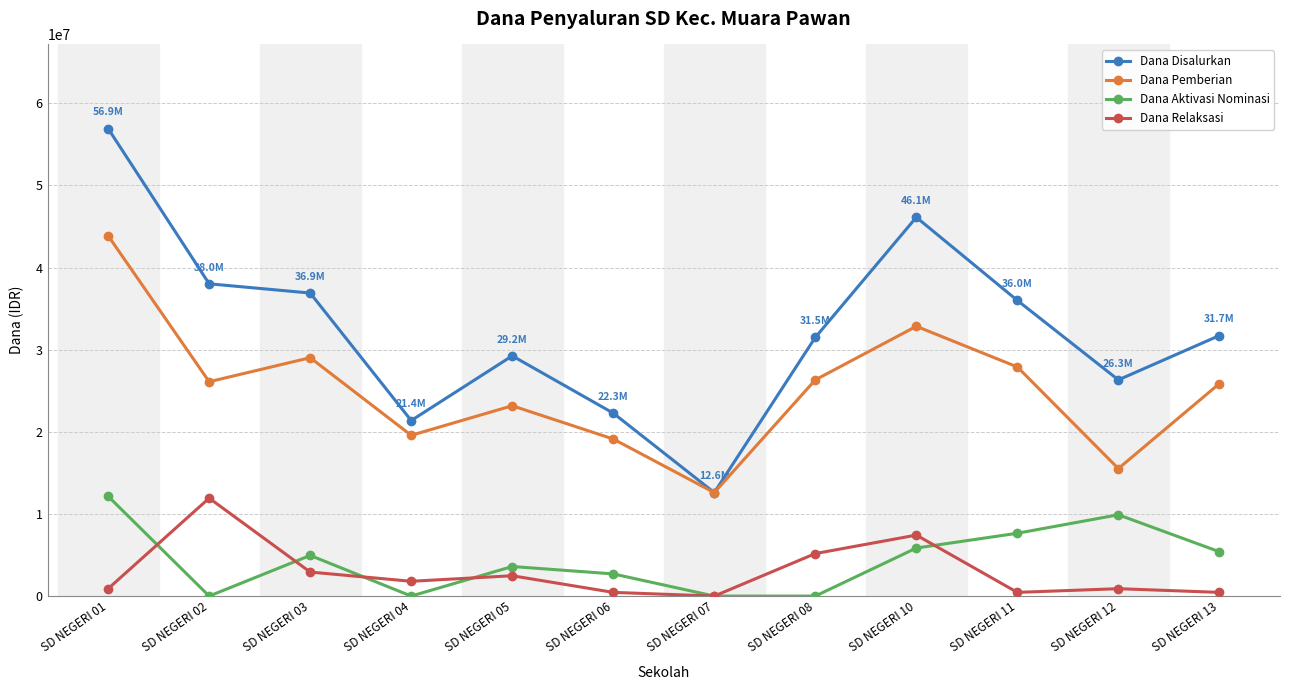

How many values in the Dana Relaksasi series are below 1800000?

6